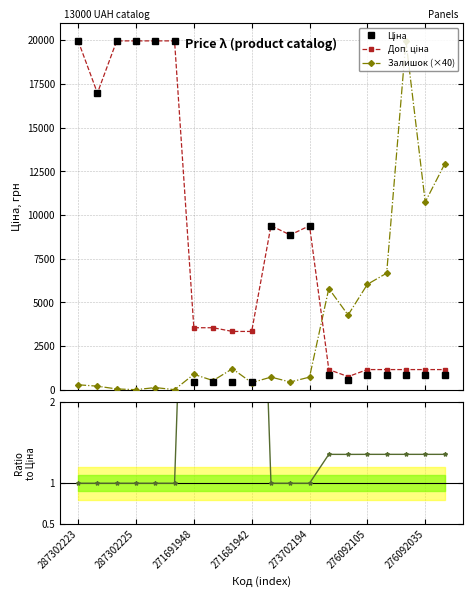

What is the sum of all Ціна values?

151783.2